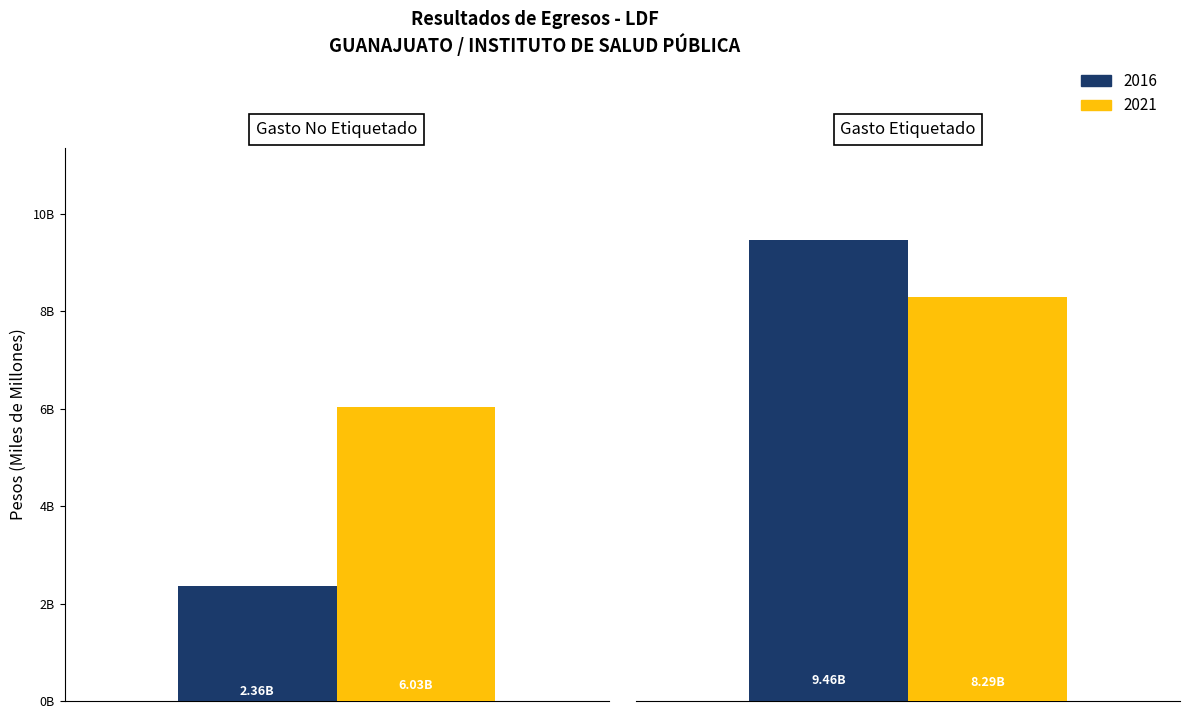

What is the average value of the 2021 series?

7162980853.1